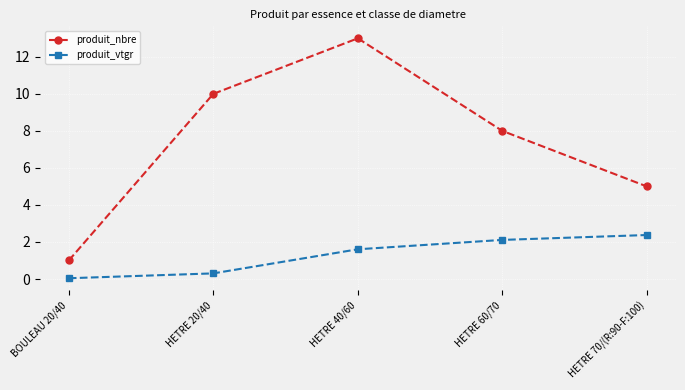

Is this an area chart (filled region under the line)?

No